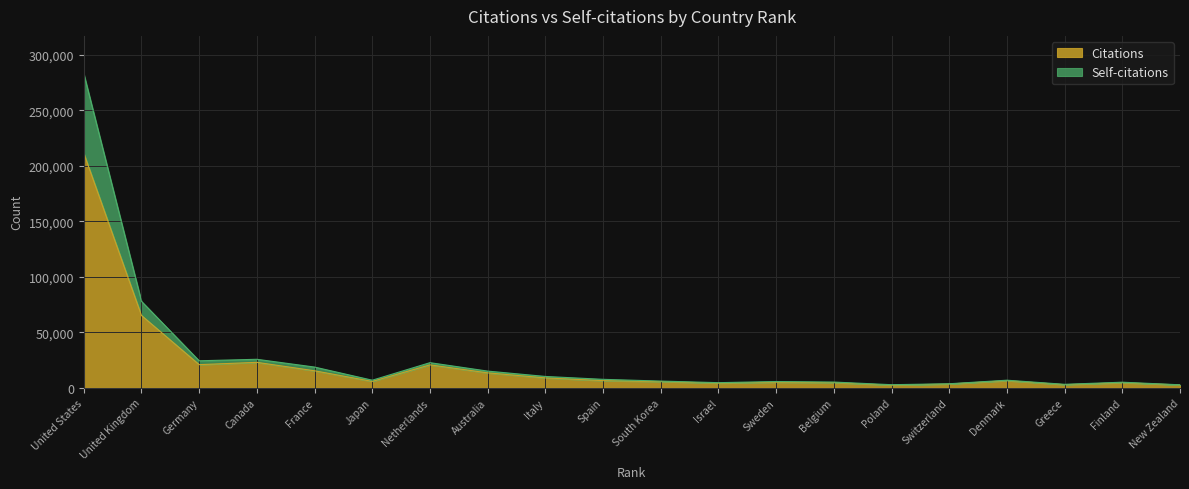

Rank the series by their maximum value, from lowest to highest.

Citations, Self-citations